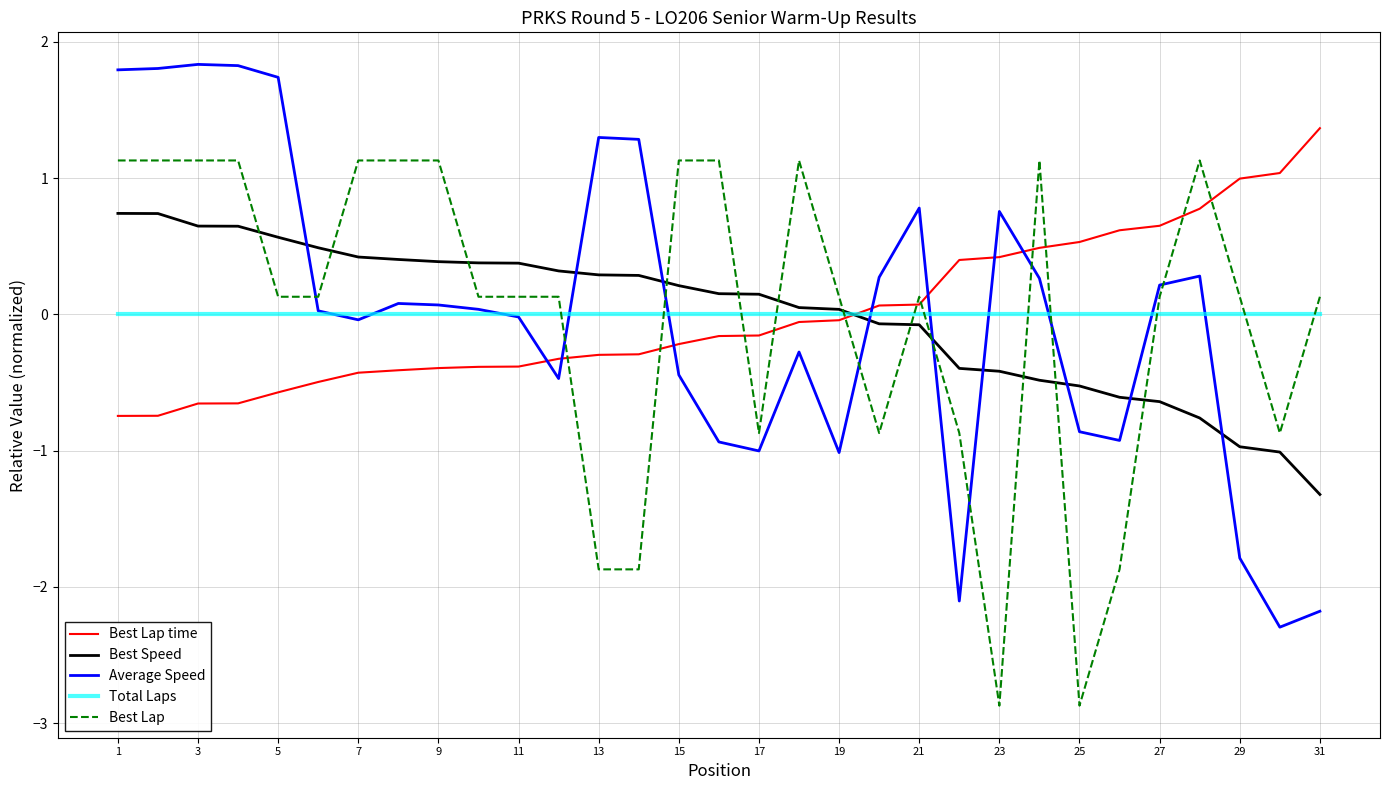

At how many categories does at least one series exceed -1?

31